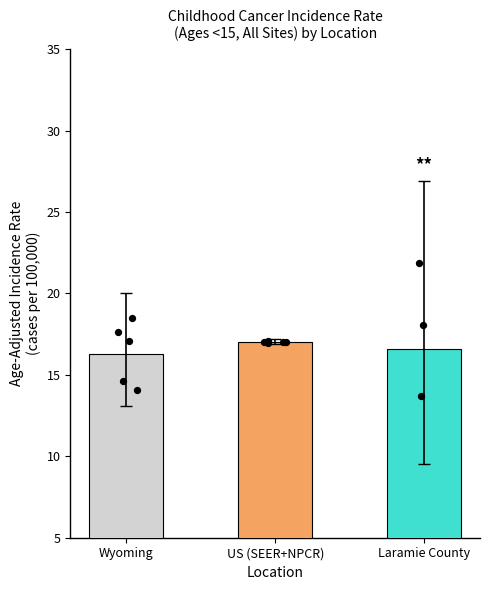

What is the change in value from Wyoming to Laramie County?

+0.3